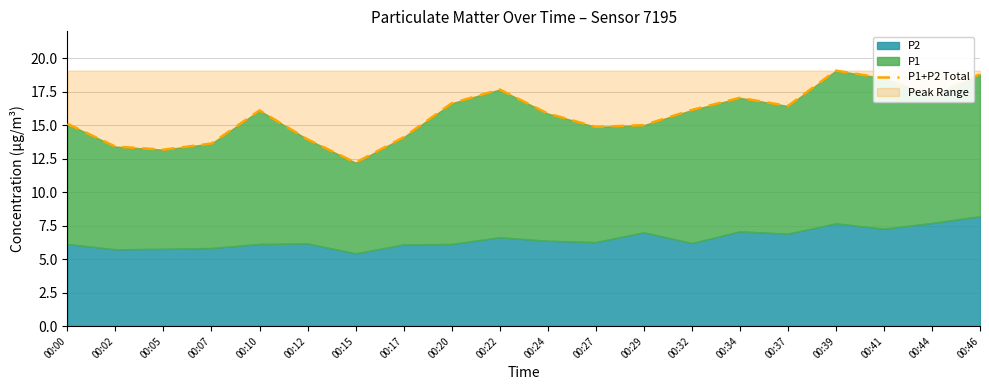

Reading right to left, list all the values displayed in this chart.

00:46=18.8	00:44=17.2	00:41=18.5	00:39=19.1	00:37=16.4	00:34=17.0	00:32=16.1	00:29=15.0	00:27=14.9	00:24=15.9	00:22=17.7	00:20=16.6	00:17=14.1	00:15=12.2	00:12=13.9	00:10=16.1	00:07=13.6	00:05=13.2	00:02=13.4	00:00=15.1